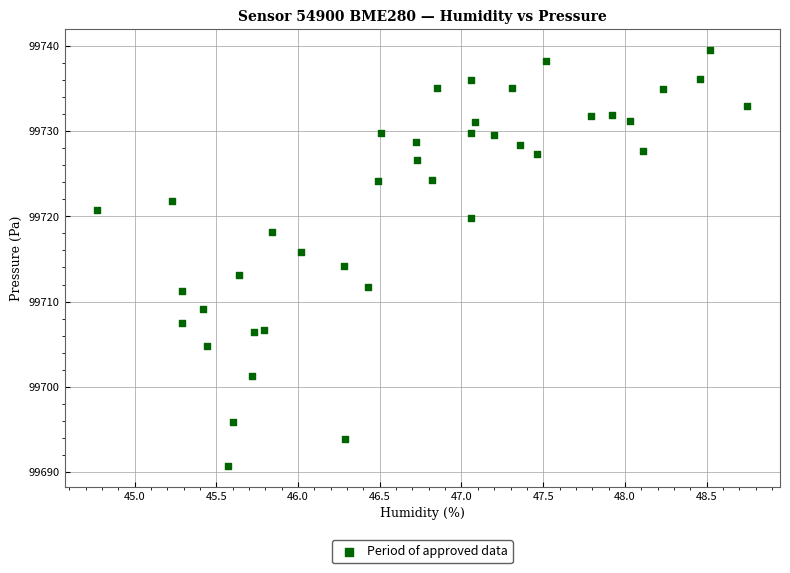

What is the range of X values (max minus min)?

4.0